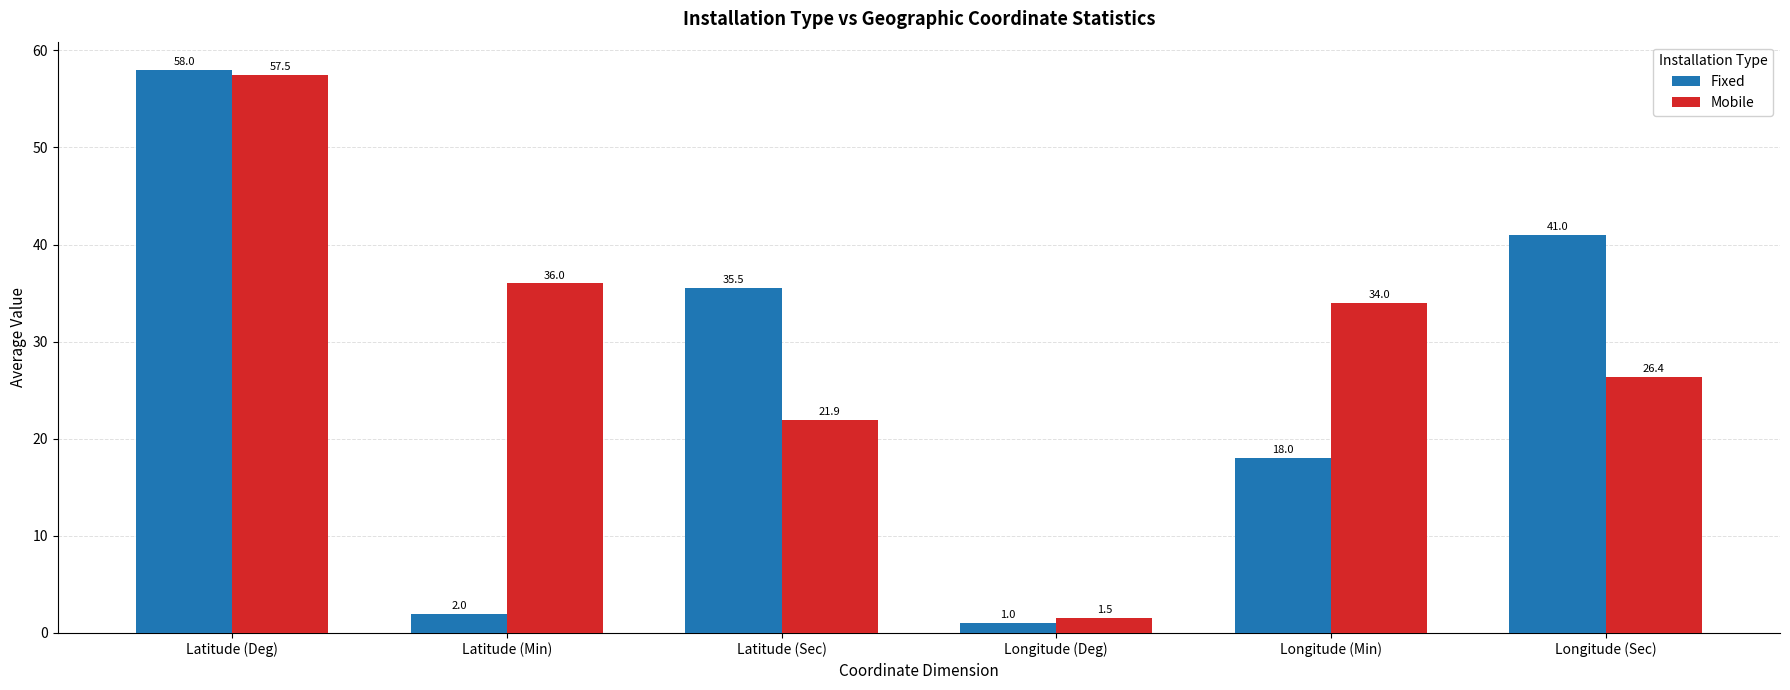

What is the difference between the maximum and minimum values in the Fixed series?

57.0